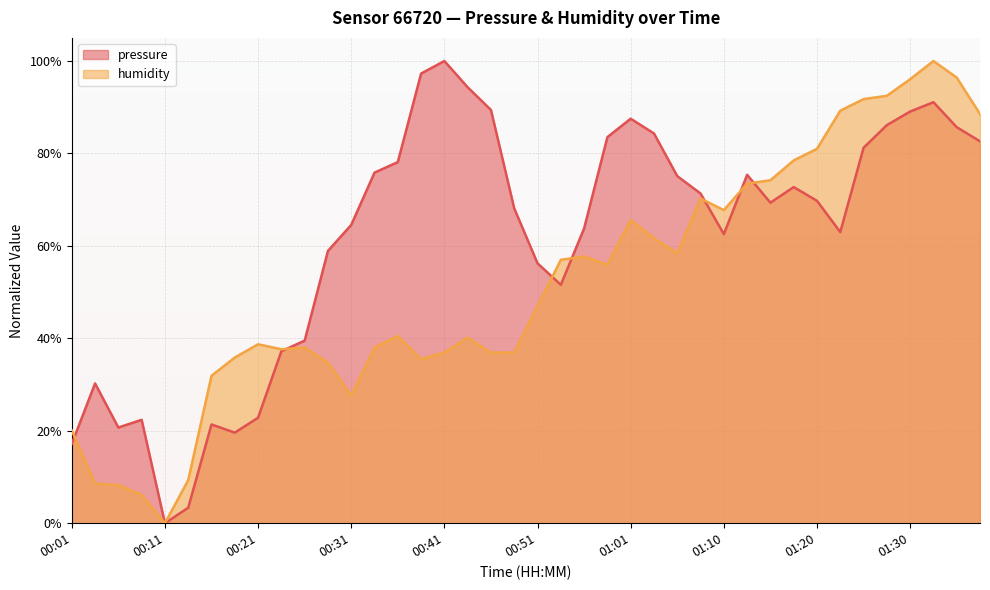

What is the difference between the highest and lowest values at 00:16?

10.5